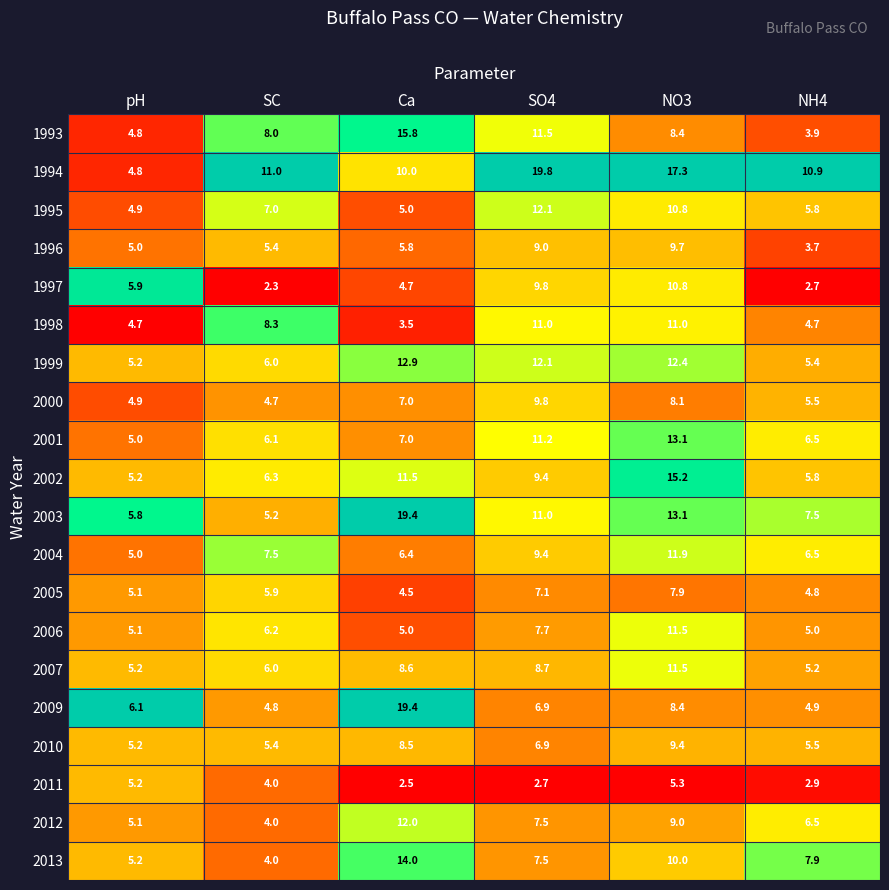

At which label does 2012 first exceed 7?

Ca